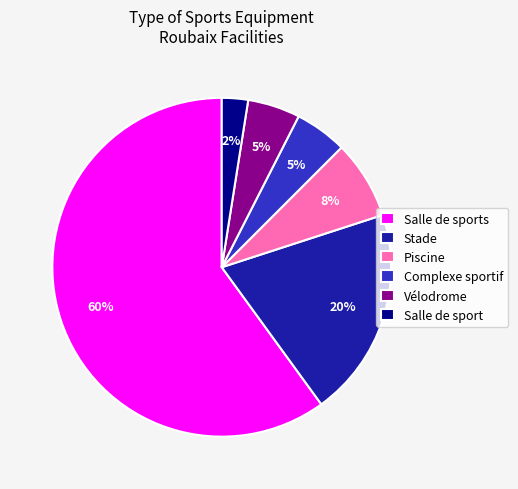

Is it true that Complexe sportif is 5% of the pie?

True